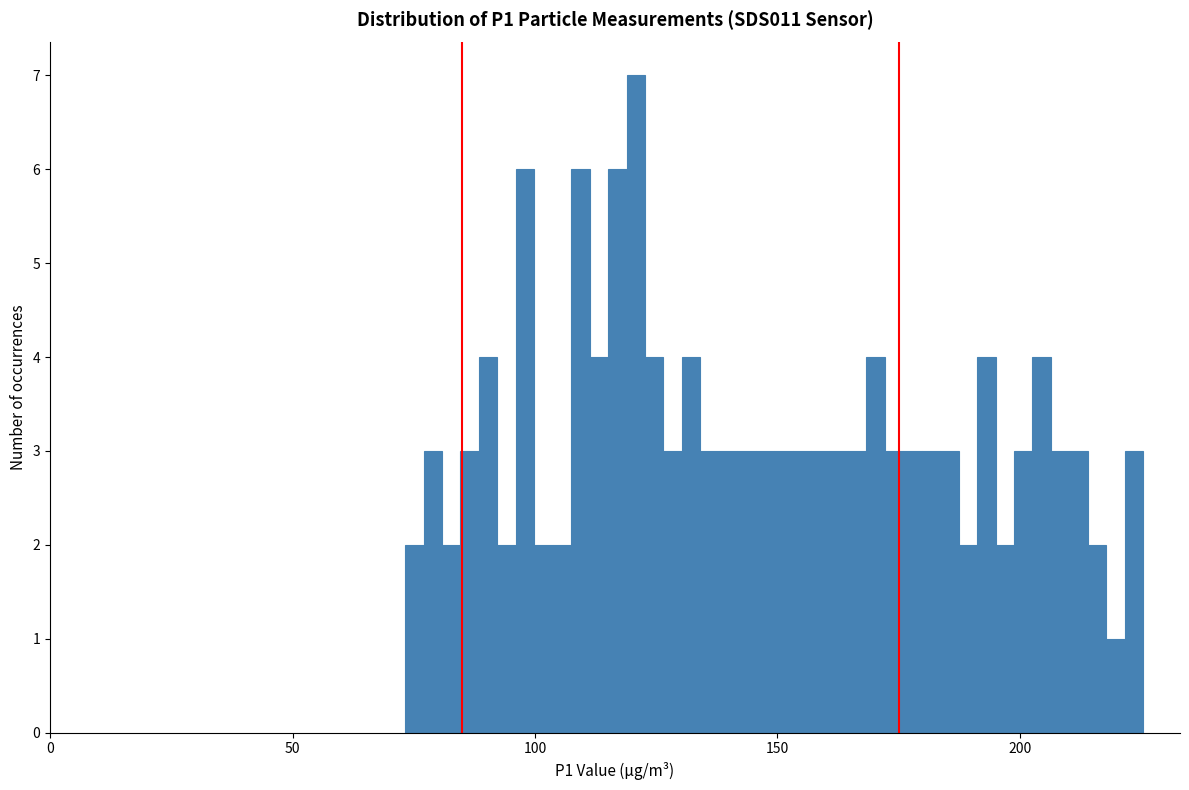

Read against the x-axis, roughly where is the centre of the tallest bar?

120